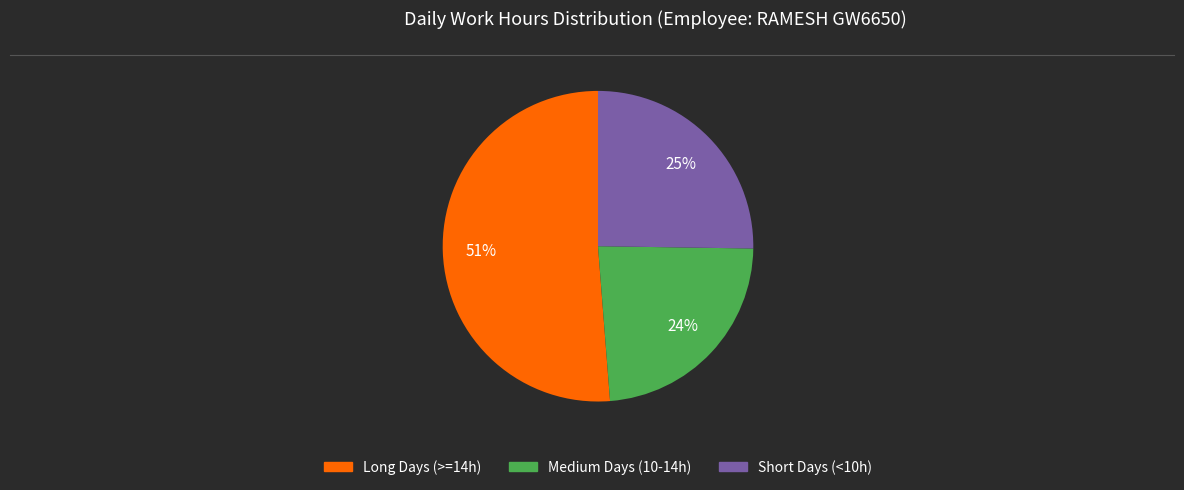

Is there a majority slice in this chart?

Yes